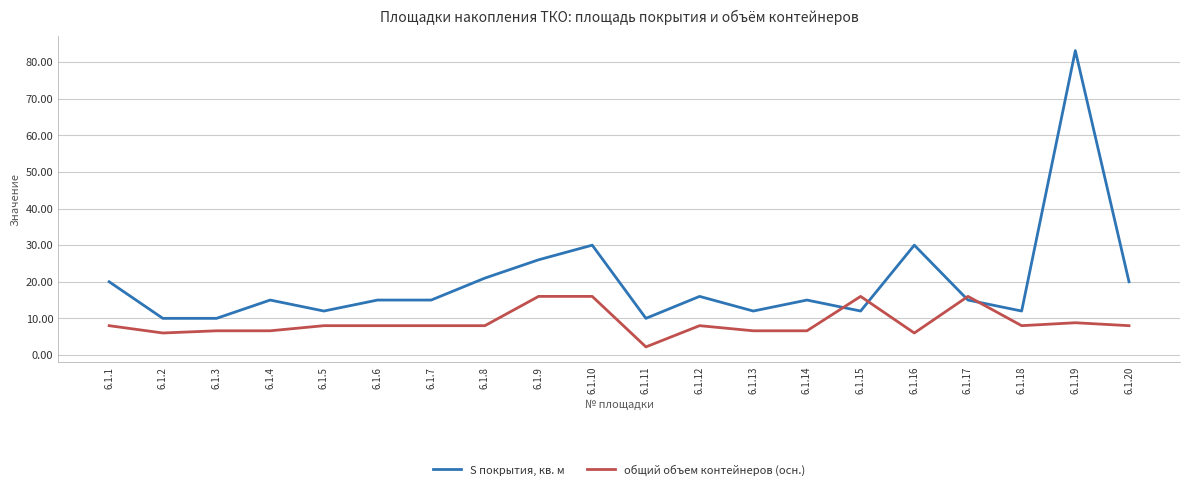

The S покрытия, кв. м series shows 23.8 at 6.1.14. True or false?

False